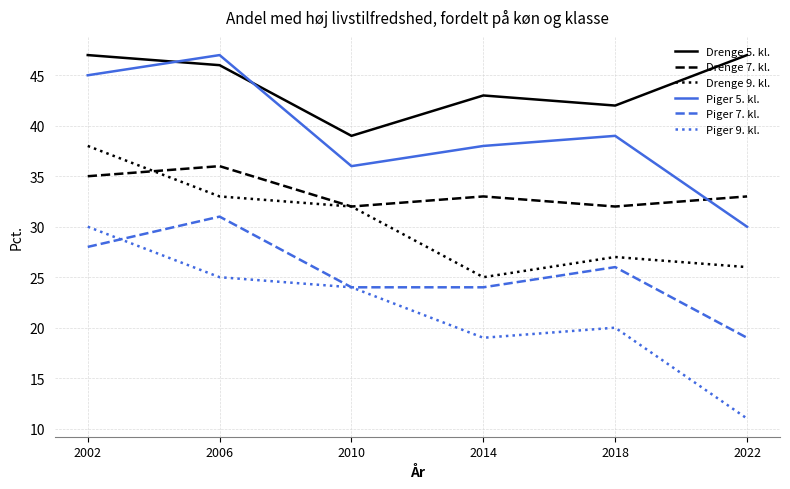

How many categories are shown in the chart?

6